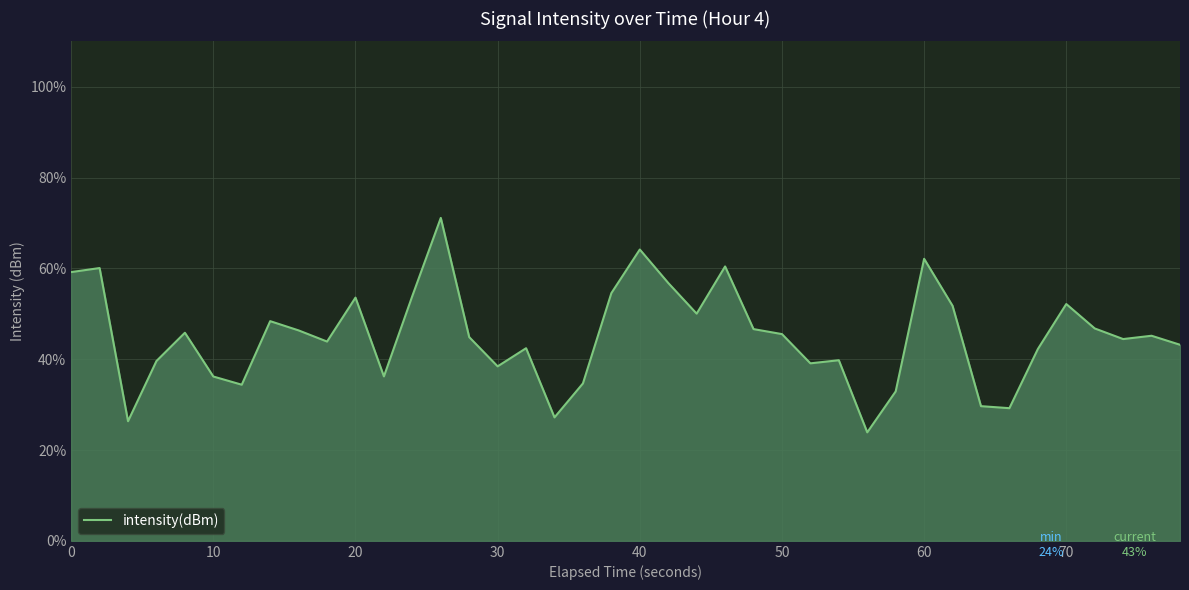

What is the smallest value displayed?

23.9